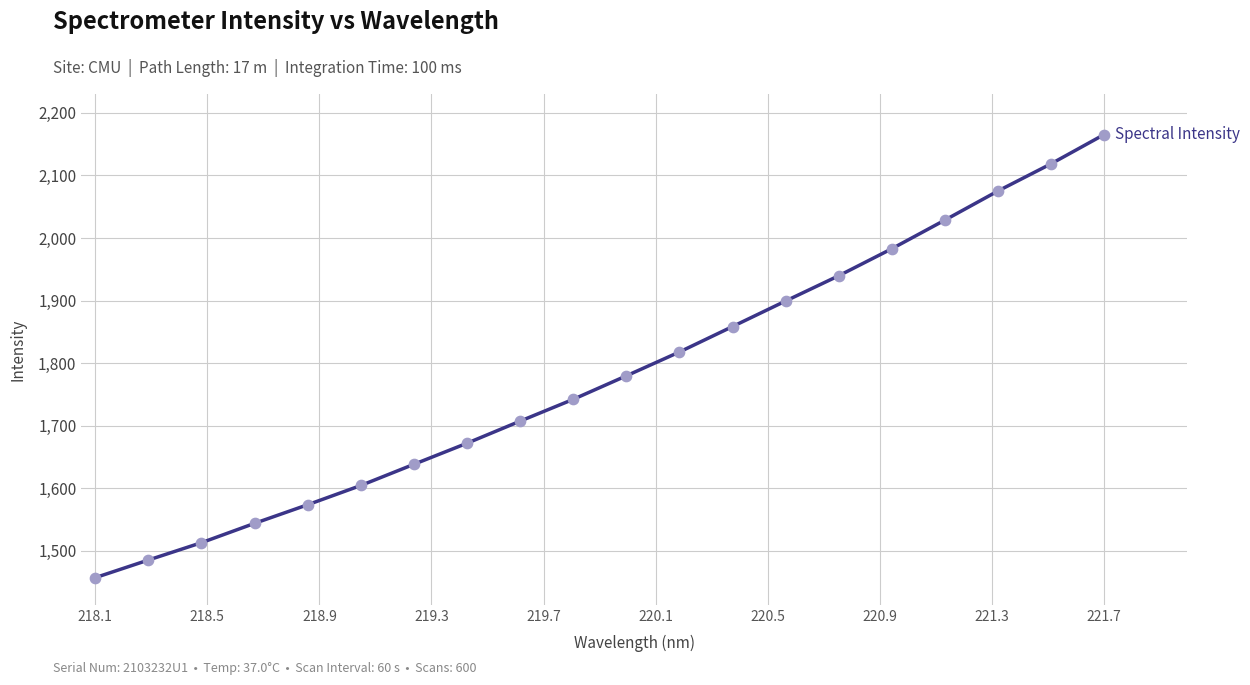

What is the maximum value shown in the chart?

2165.3